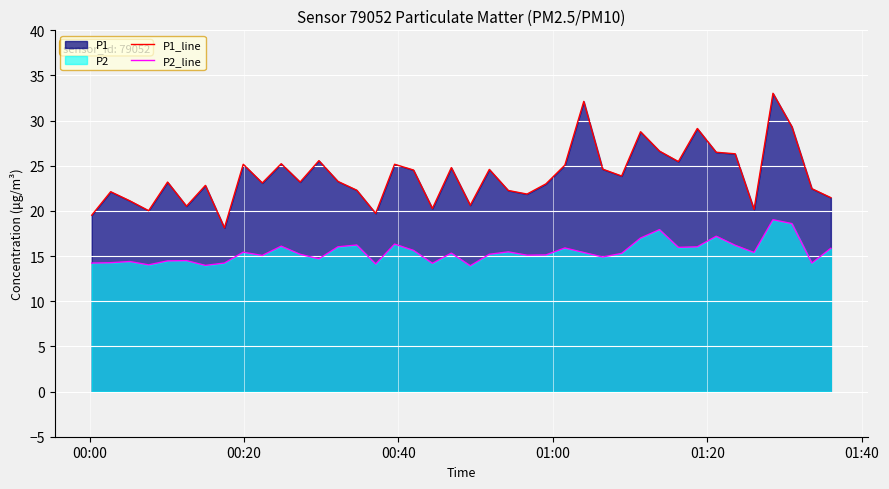

Which series has the widest spread of values?

P1_line